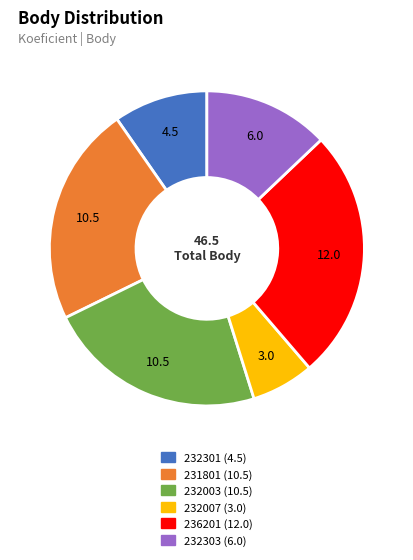

Which slice is the largest?

236201